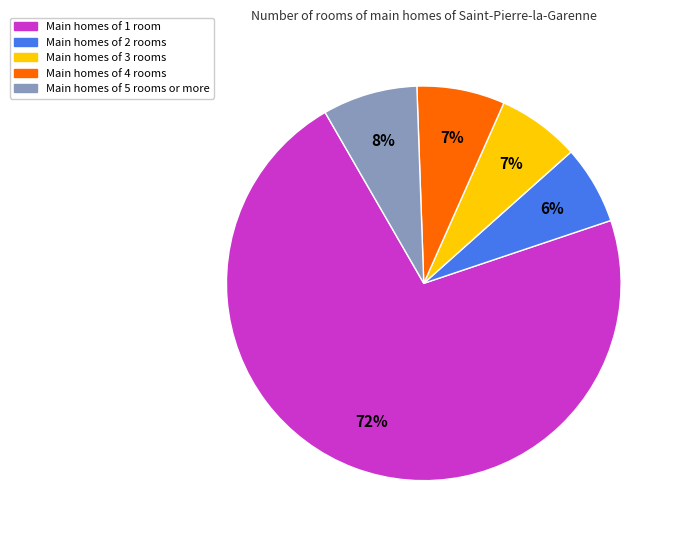

To the nearest percent, what is the average slice percentage?

20%